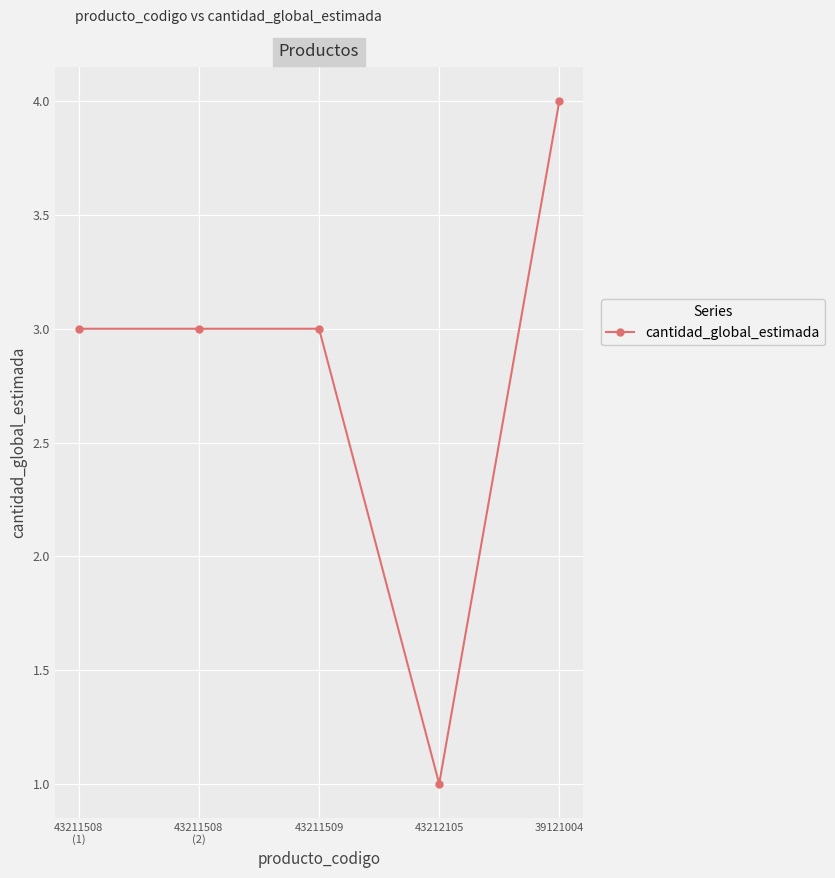

Is it true that the value at 43211508
(1) is 5?

False